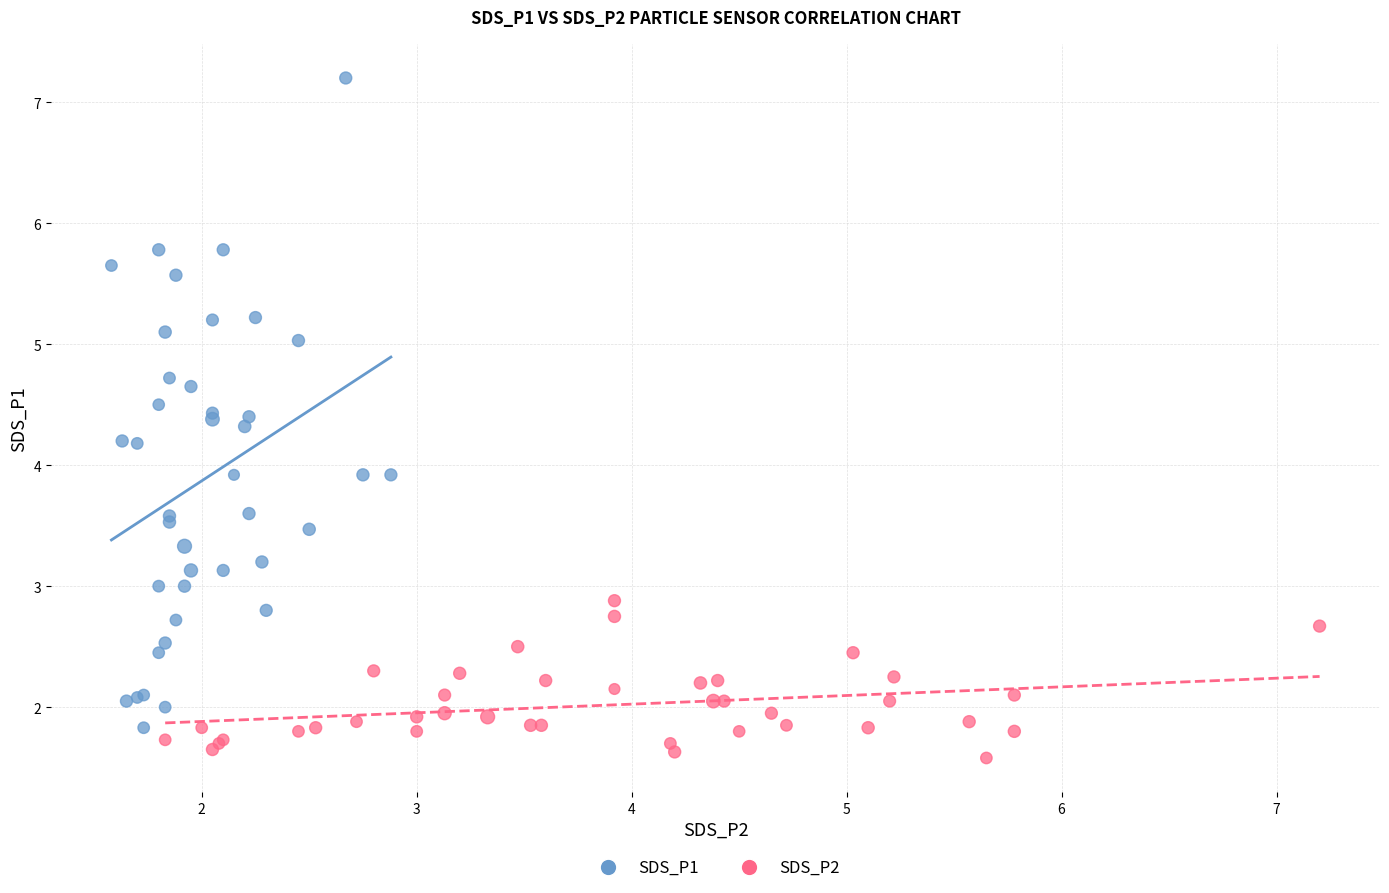

Which series reaches the maximum Y coordinate?

SDS_P1